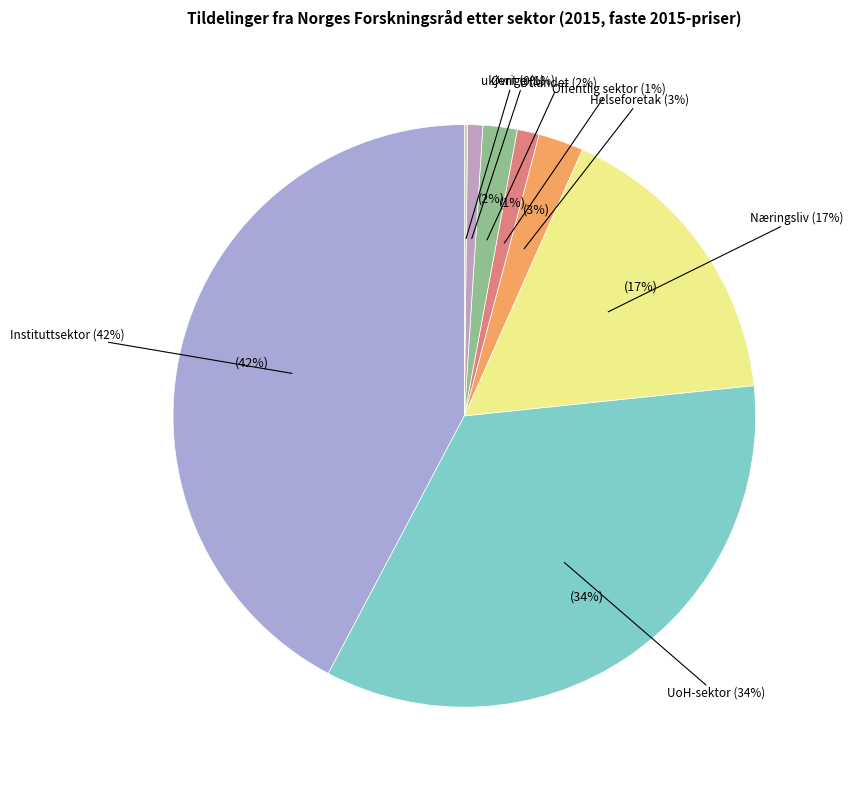

What is the change in value from Offentlig sektor to ukjent?

-81077279.8